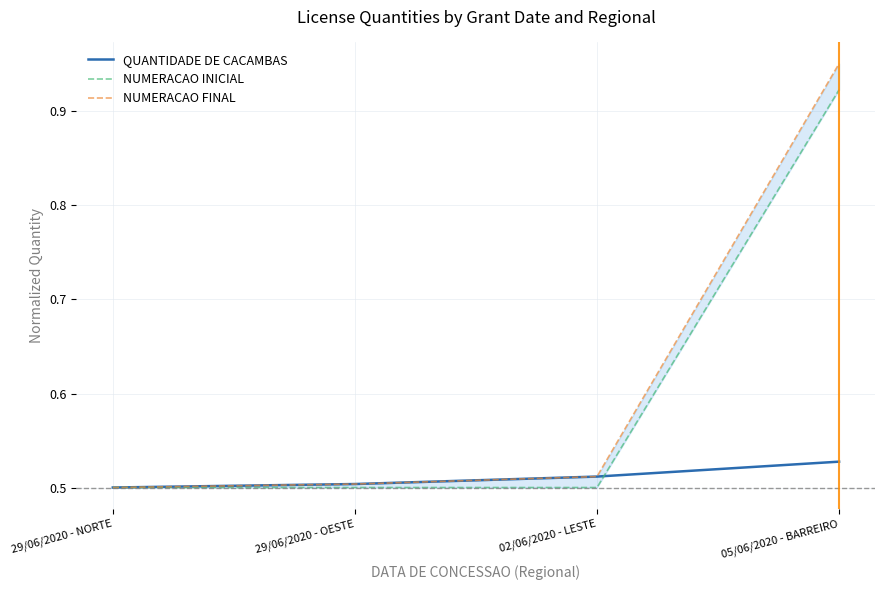

What is the maximum value for NUMERACAO FINAL?

0.9